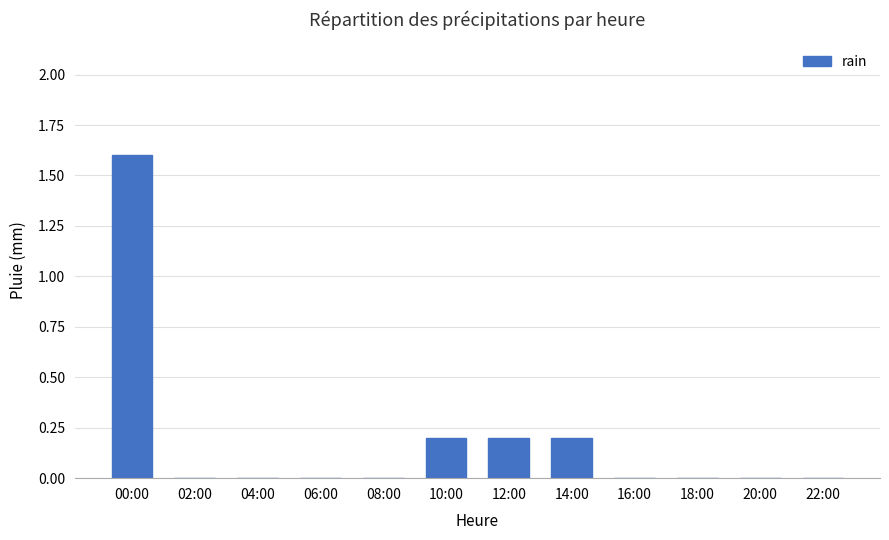

How many series are shown in this chart?

1